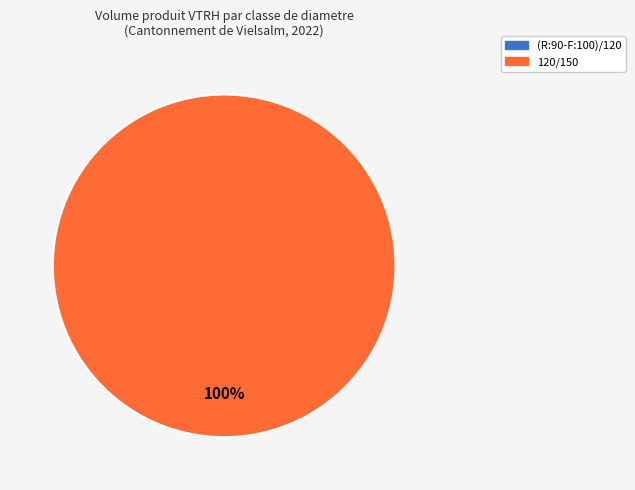

How many slices are in this pie chart?

1